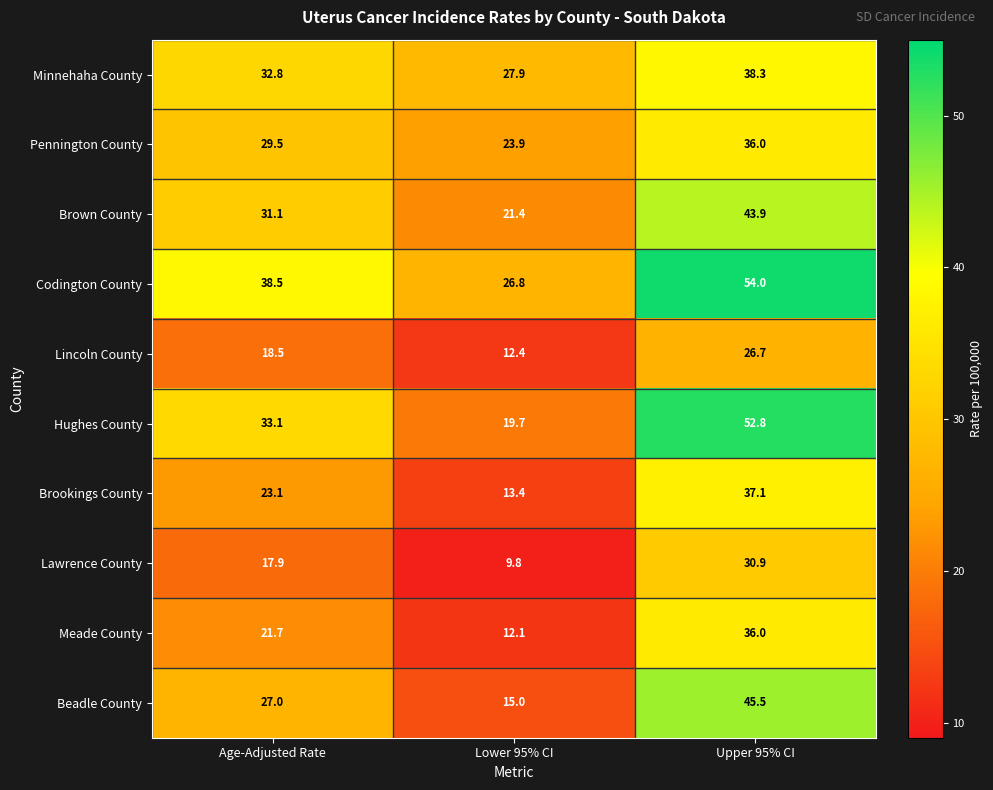

At Age-Adjusted Rate, list the series in order from largest to smallest.

Codington County, Hughes County, Minnehaha County, Brown County, Pennington County, Beadle County, Brookings County, Meade County, Lincoln County, Lawrence County